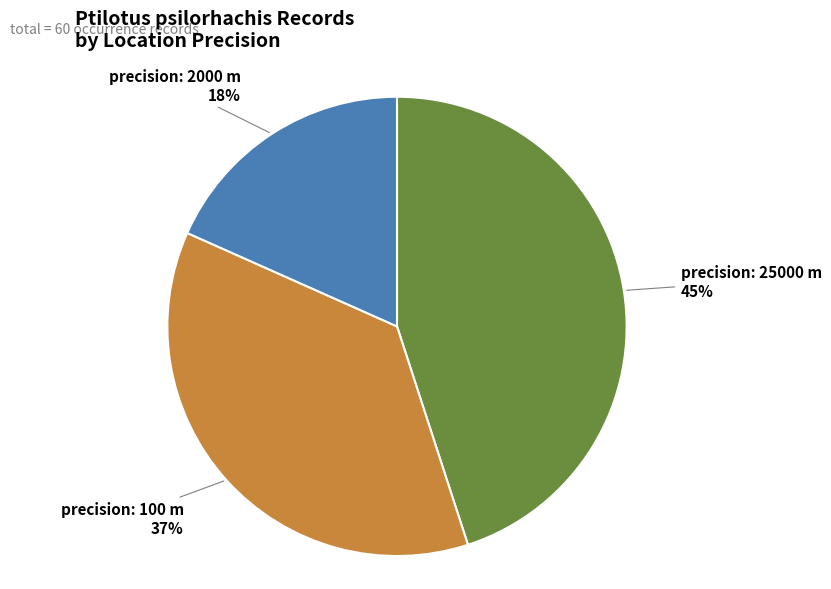

Is there any slice that represents more than half of the pie?

No